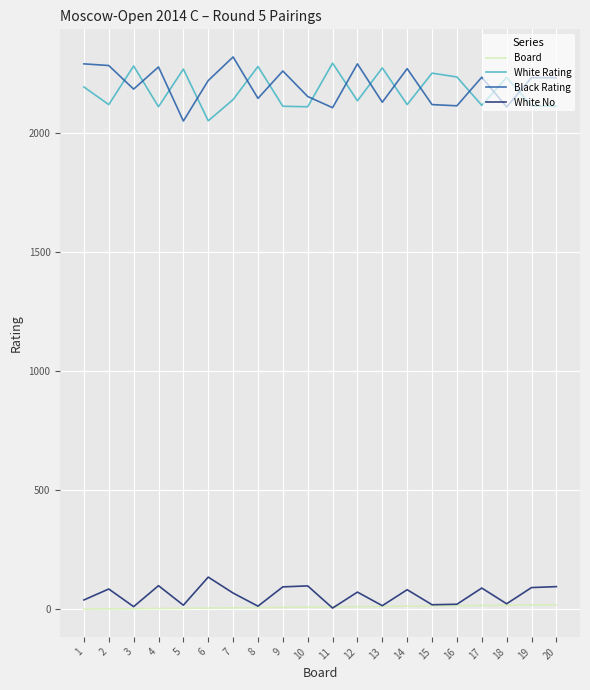

True or false: Board and White Rating intersect in this chart.

False